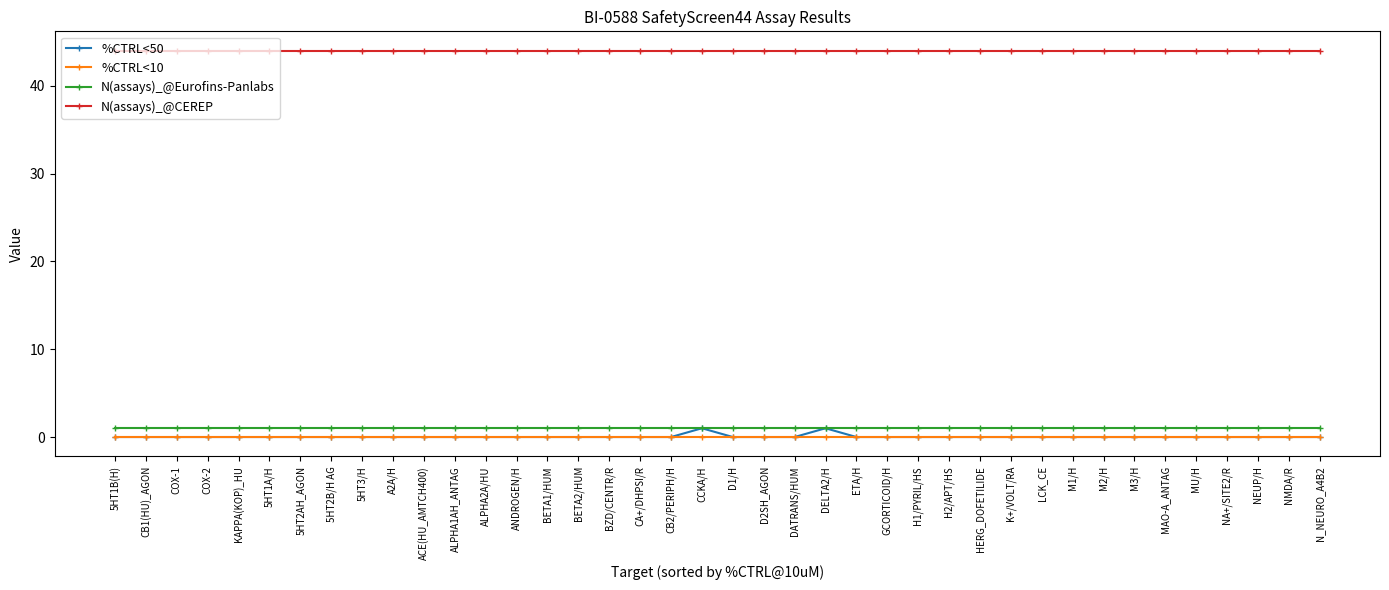

Is it true that N(assays)_@CEREP equals 60 at D2SH_AGON?

False